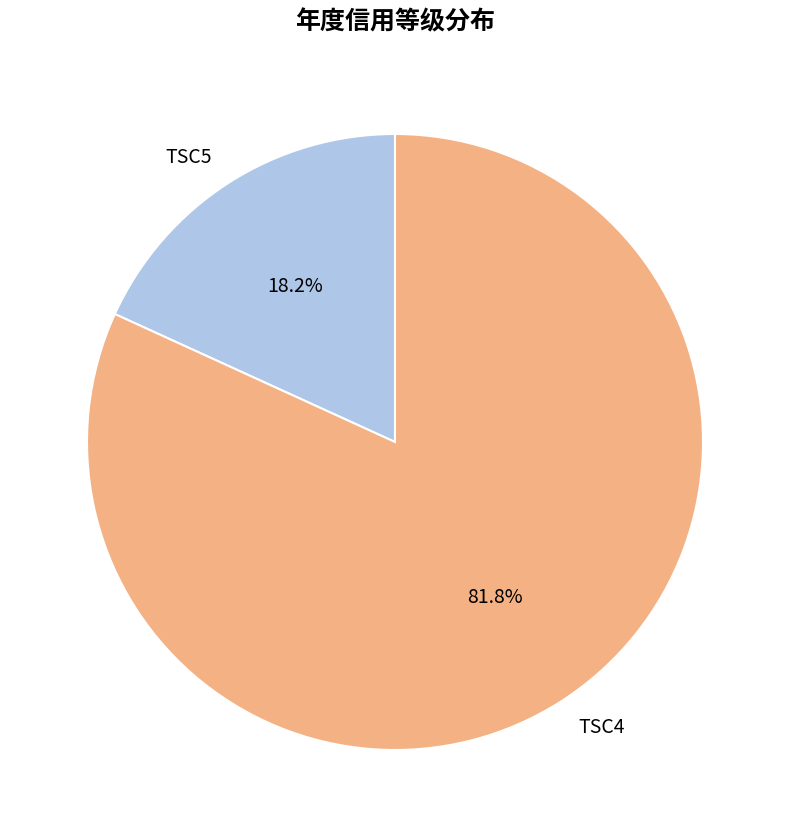

The TSC4 slice represents 82% of the pie. True or false?

True